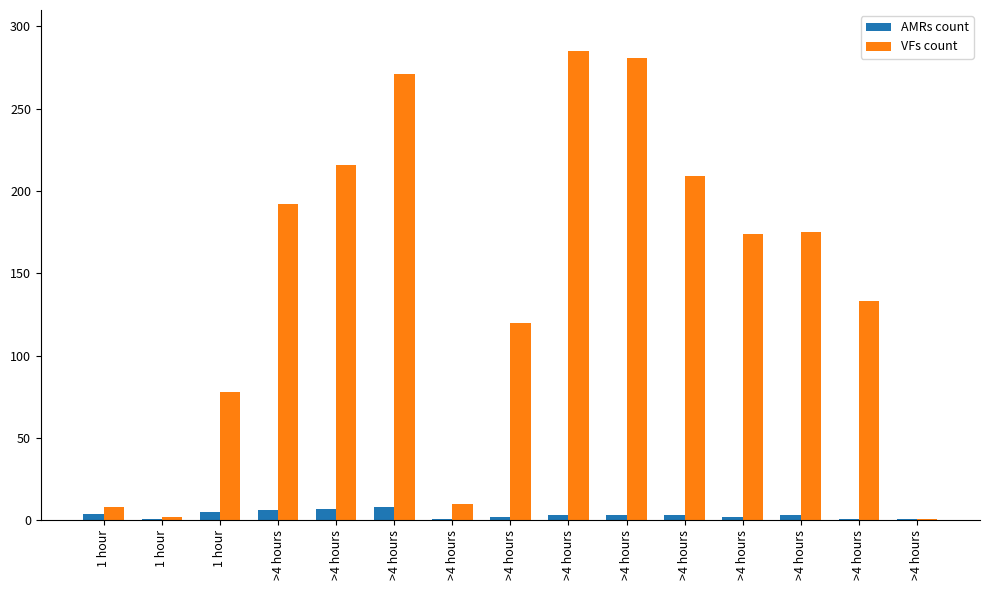

The AMRs count series shows 2 at >4 hours. True or false?

False